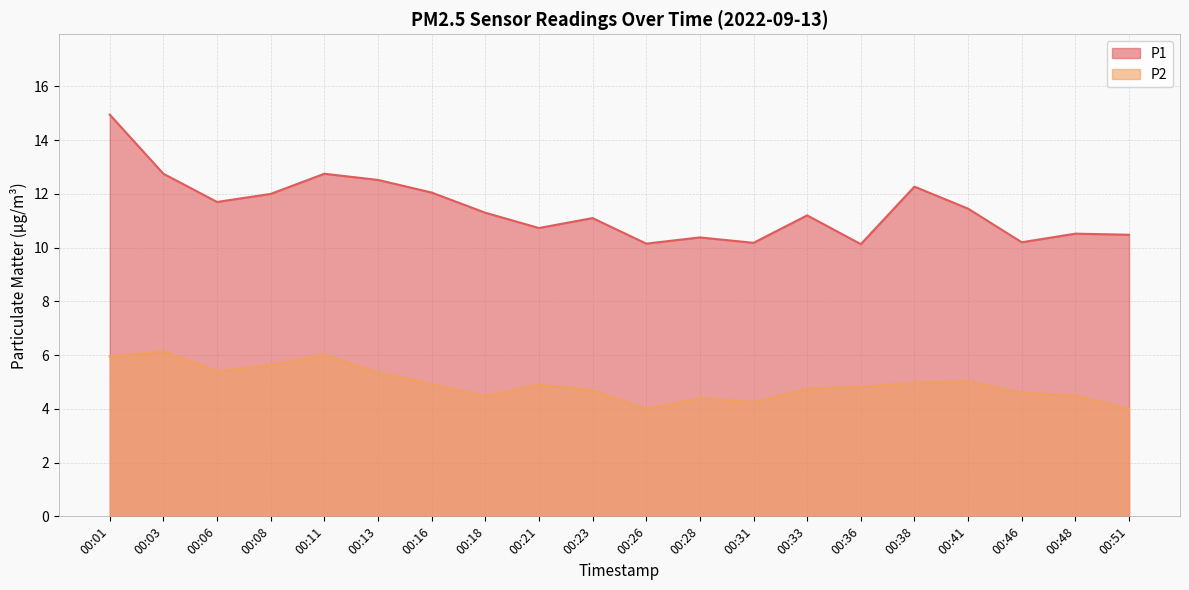

Which series has the largest total across all categories?

P1